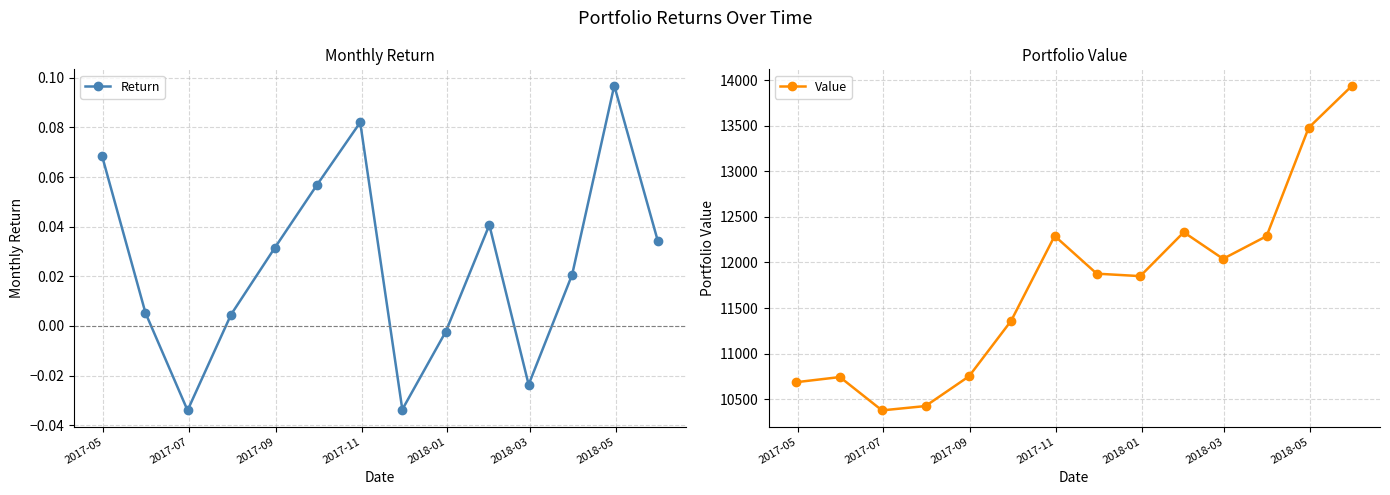

What is the value of the Value point at the 13th from the left?

13479.4